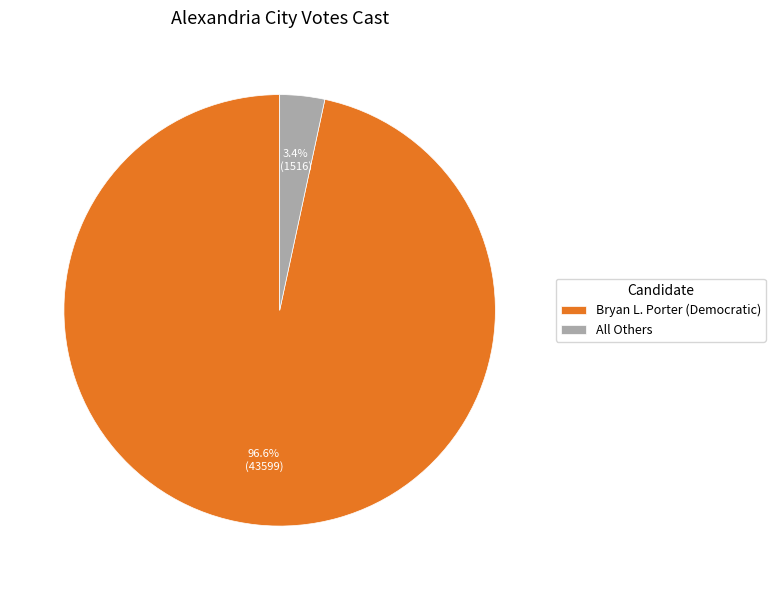

Count the number of slices in the pie.

2